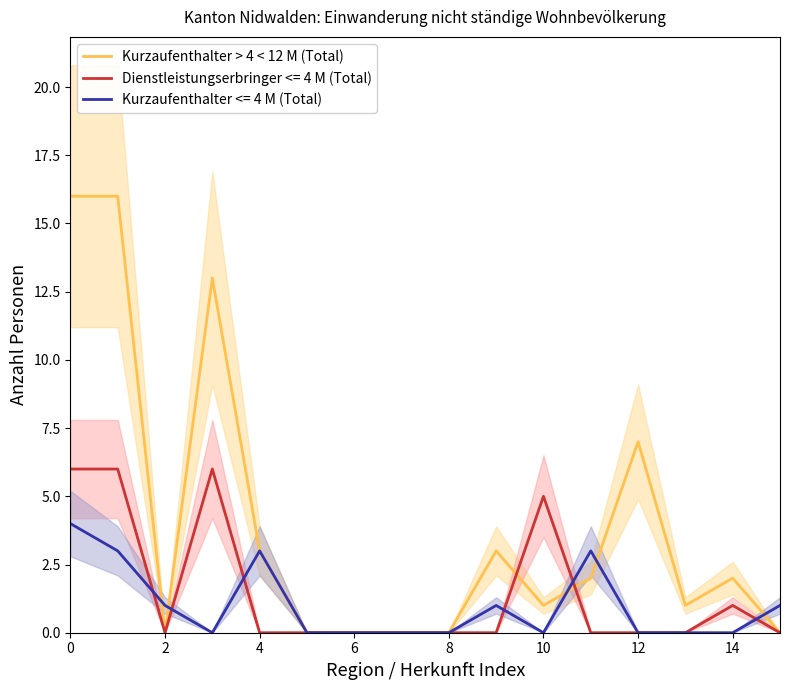

What is the greatest value displayed?

16